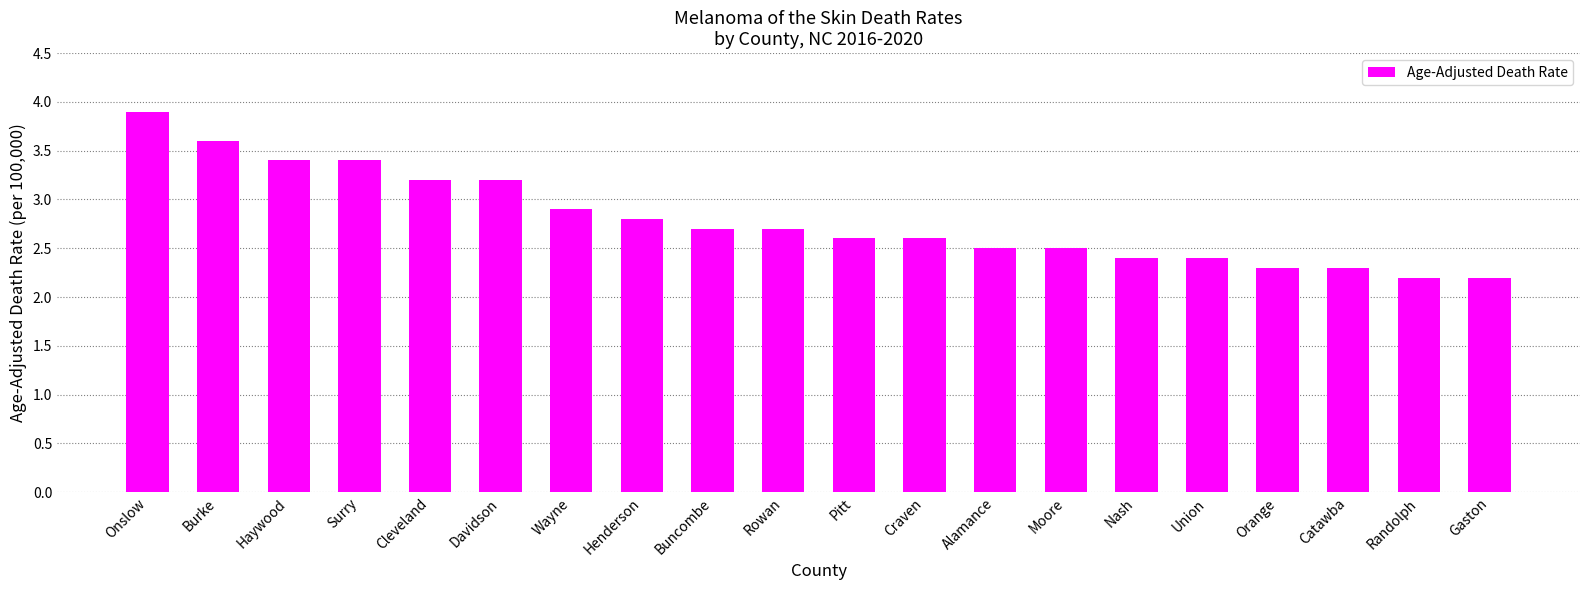

True or false: the data shows 2.5 at Moore.

True